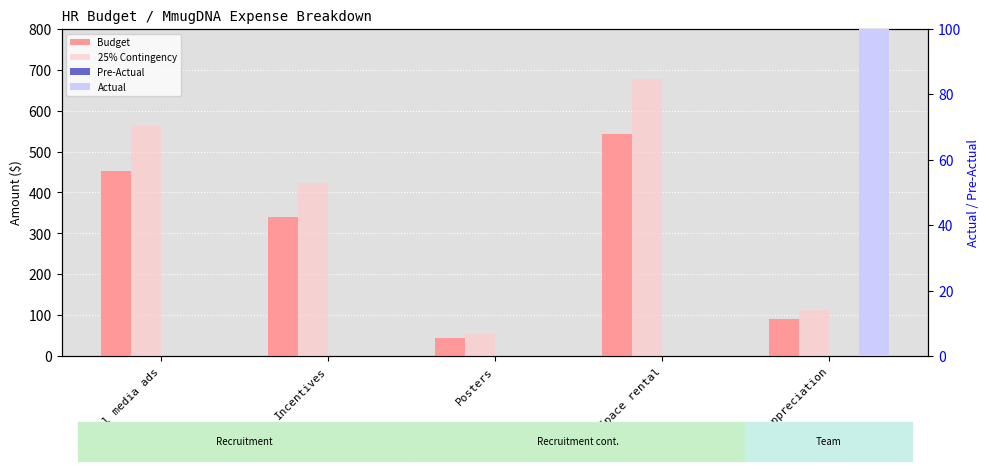

At how many categories does at least one series exceed 638?

1